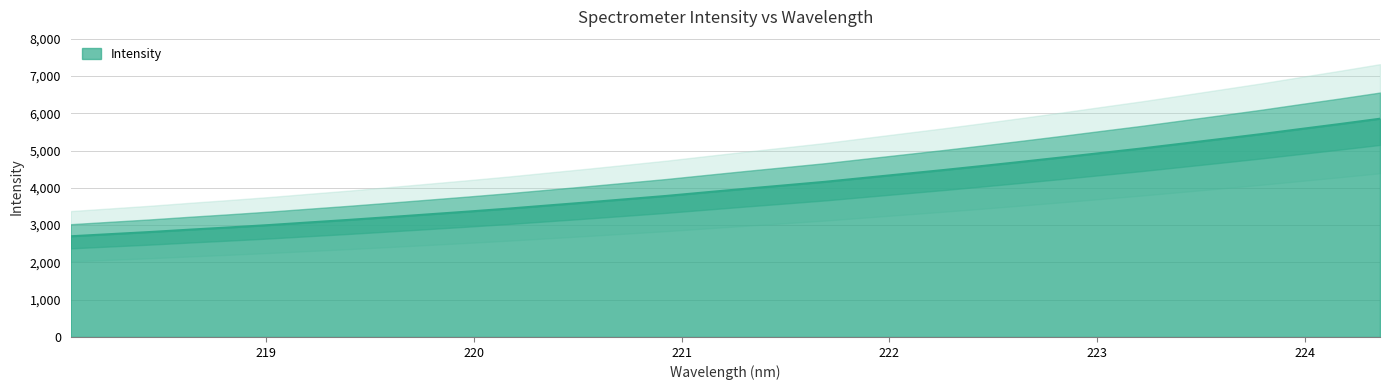

What value does the data have at 219.589?

3213.2